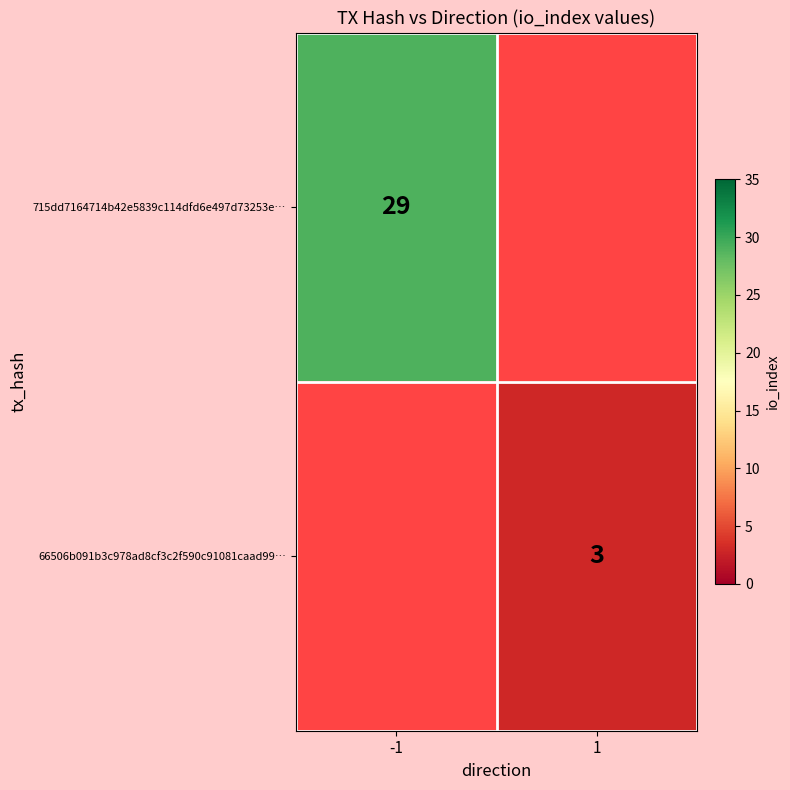

The value of 66506b091b3c978ad8cf3c2f590c91081caad99… at 1 is 5. True or false?

False